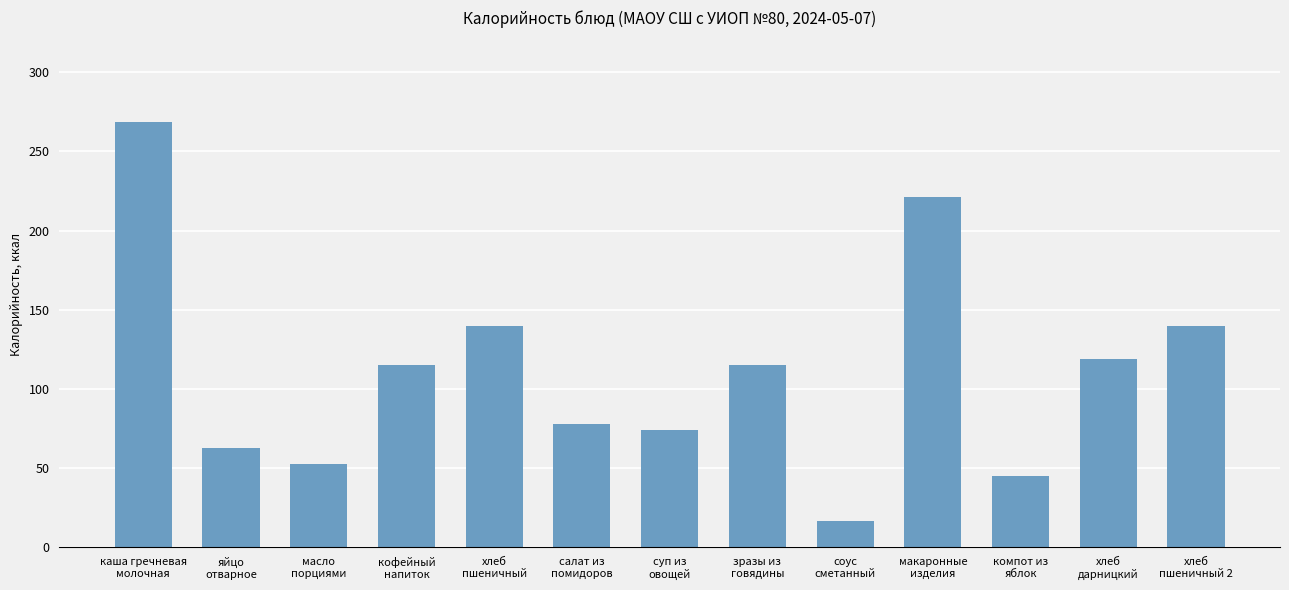

What is the sum of all values?

1448.1